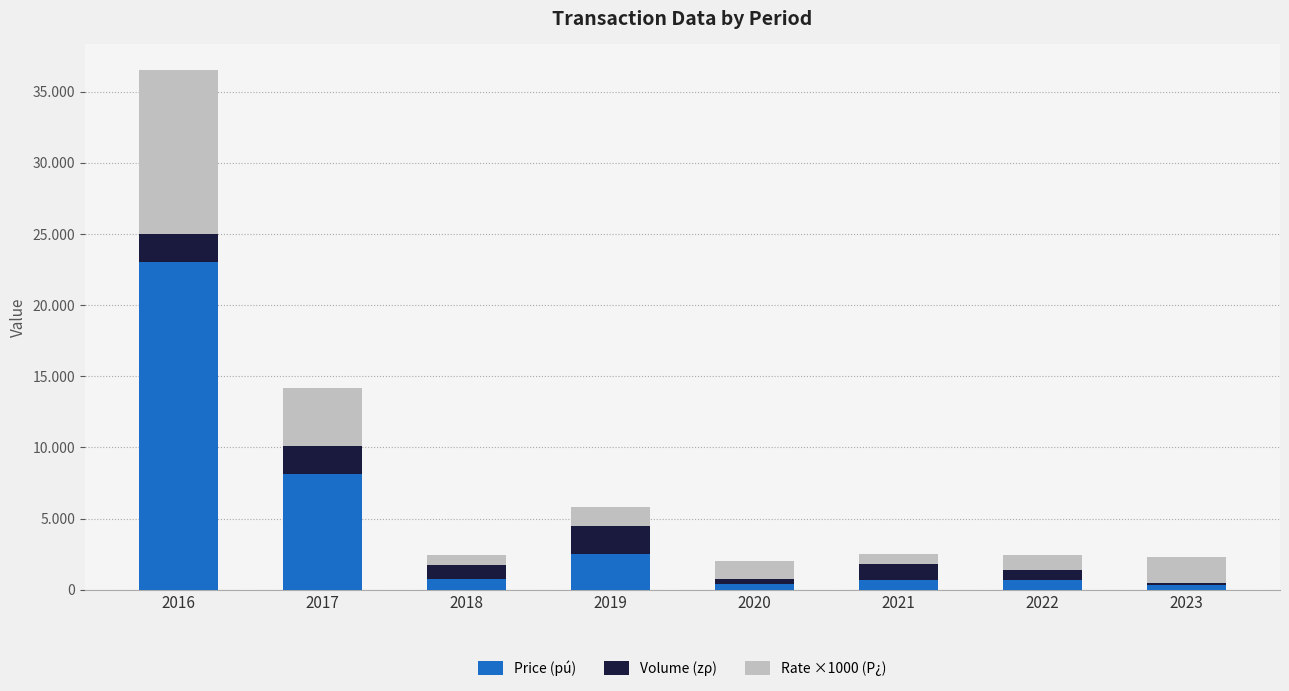

What is the average value of the Volume (zρ) series?

1161